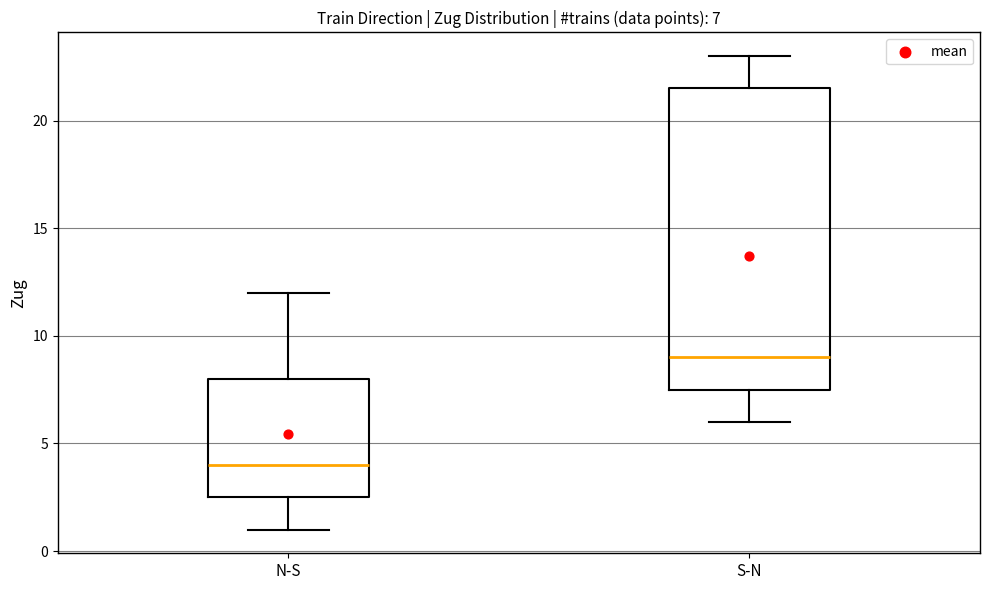

Which box's median line is the highest?

S-N